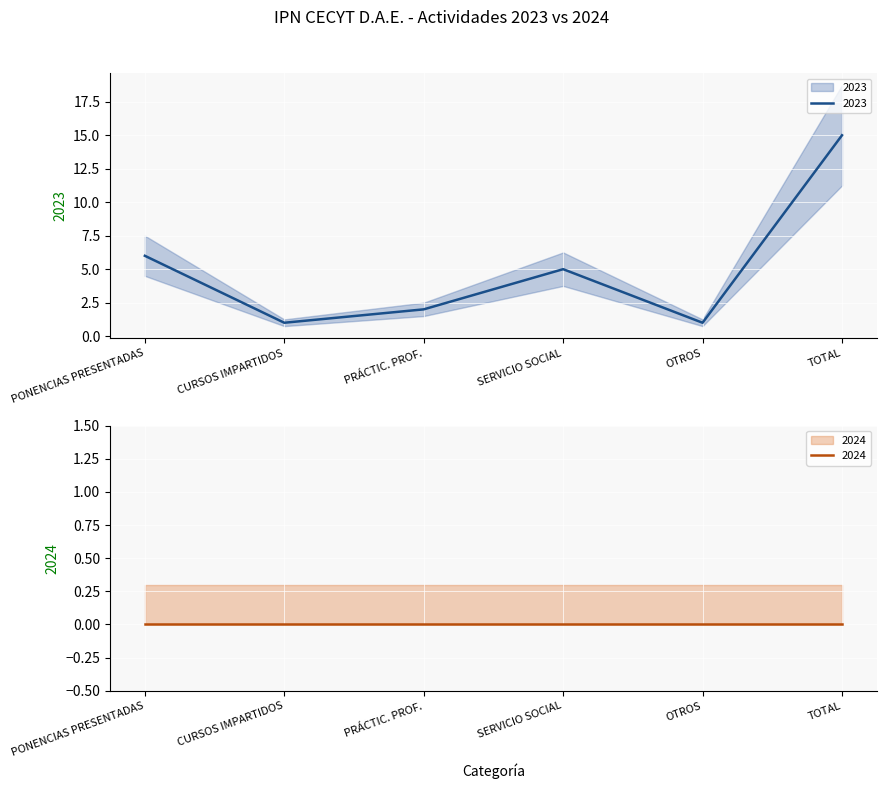

At which label does the data first exceed 5?

PONENCIAS PRESENTADAS